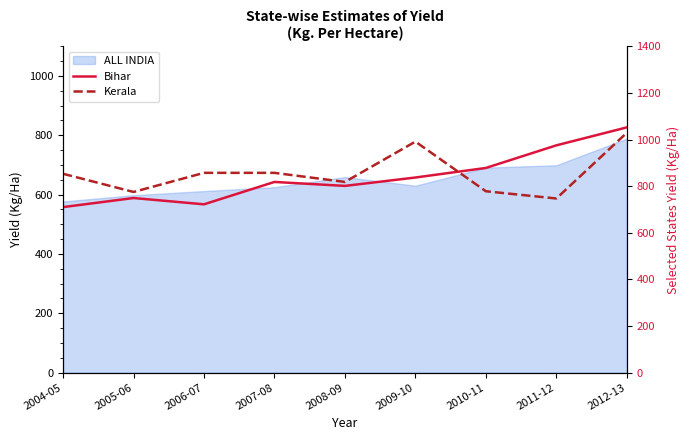

How many times do Kerala and Bihar cross each other?

1